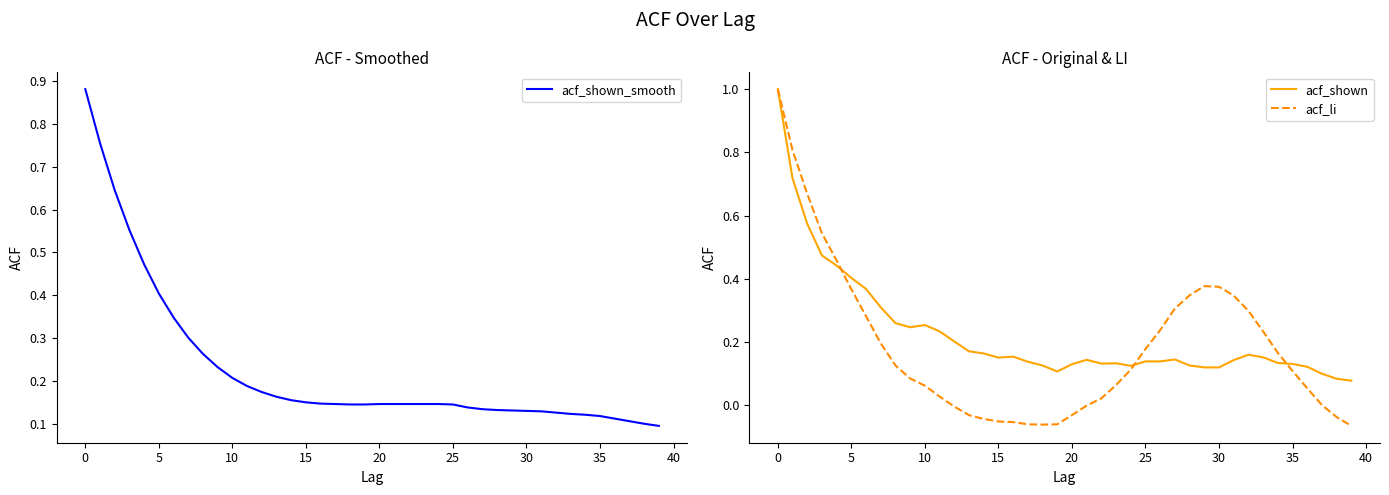

What is the approximate value of acf_shown at 13?

0.2